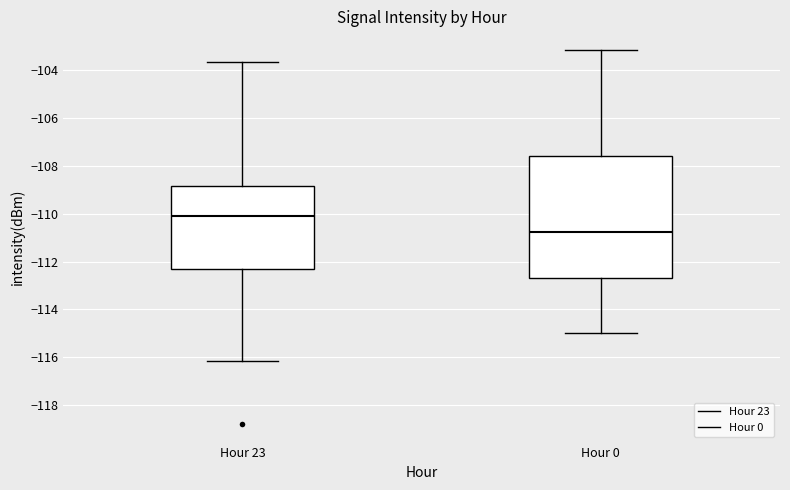

Comparing the boxes themselves (not the whiskers), which one is the tallest?

Hour 0